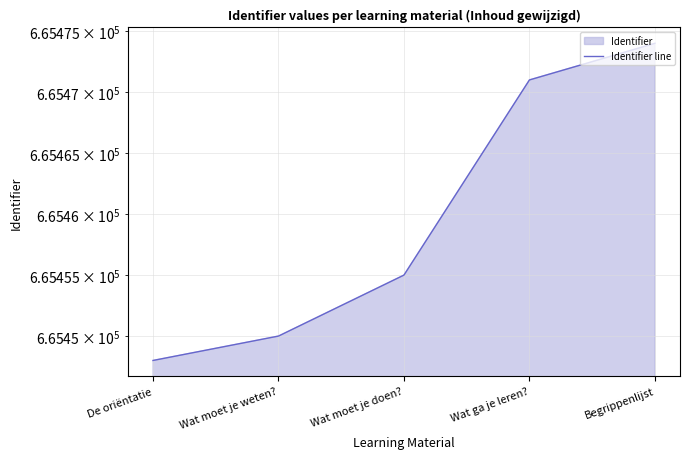

What is the greatest value displayed?

665474